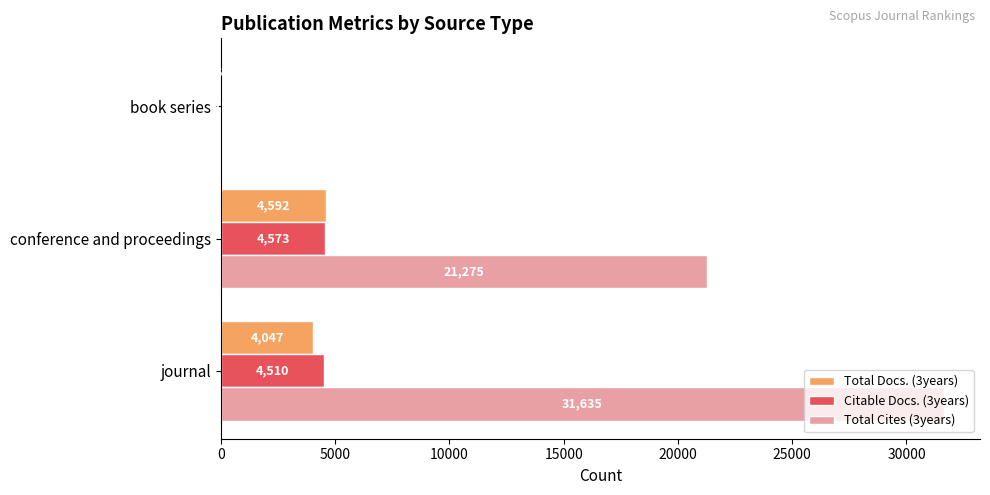

The value of Citable Docs. (3years) at conference and proceedings is 2646. True or false?

False